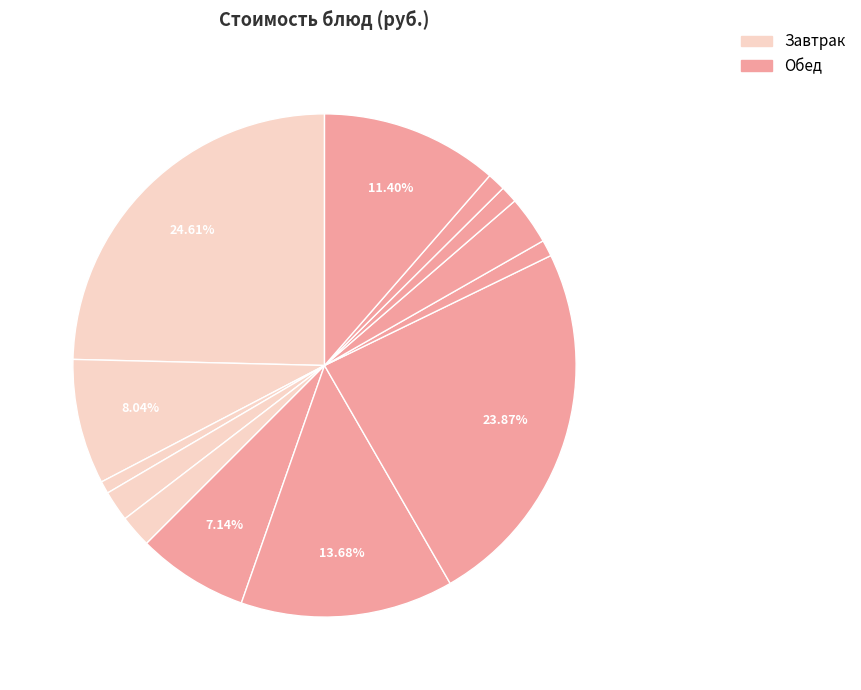

What is the smallest slice in the pie chart?

чай с сахаром